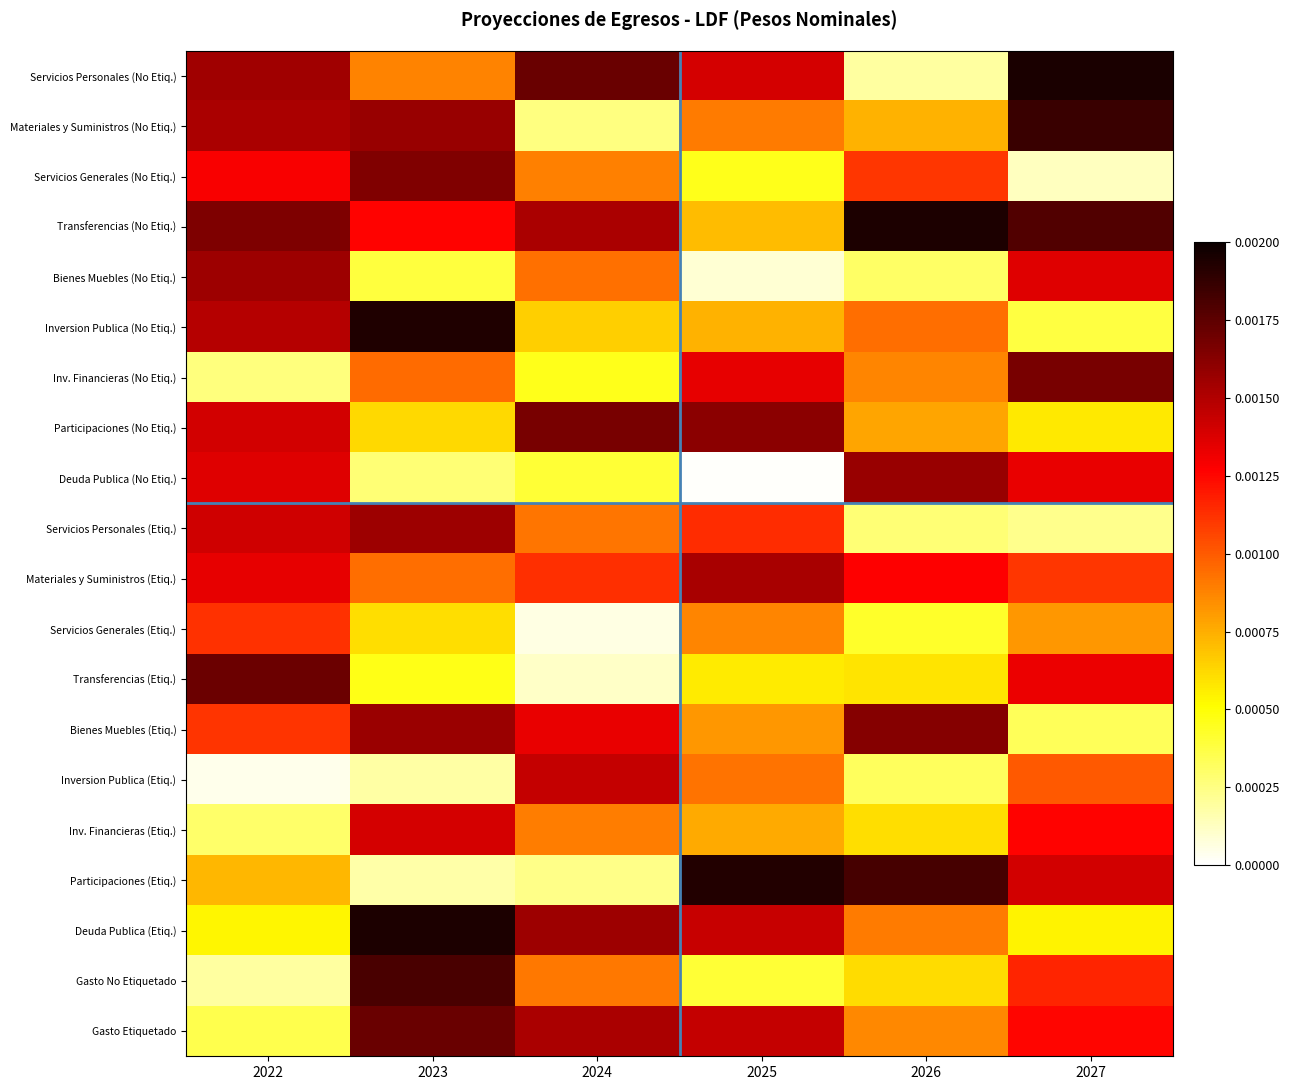

At which category does the chart reach its peak across all series?

2027